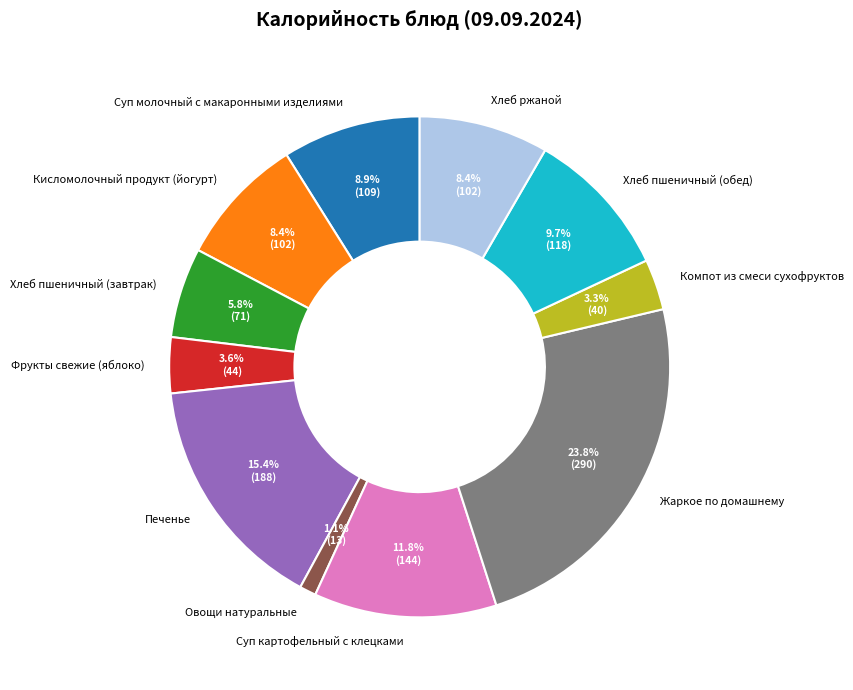

What percentage do Печенье and Компот из смеси сухофруктов together represent?

18.7%